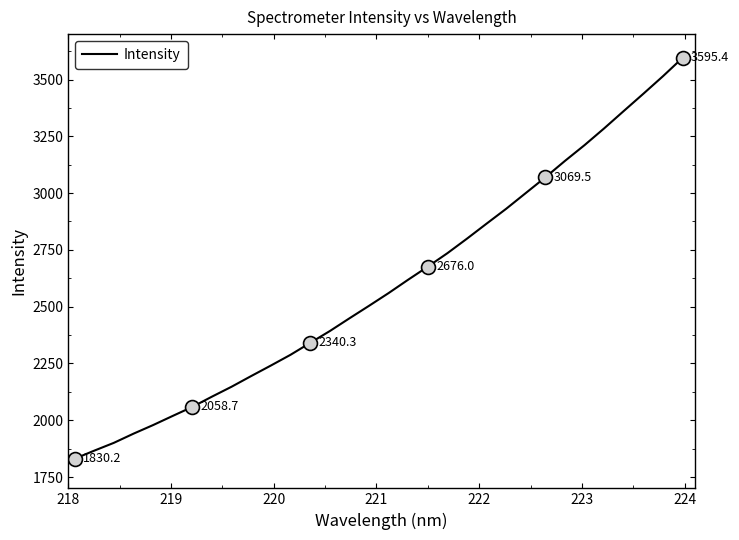

What is the difference between the maximum and minimum values?

1765.2